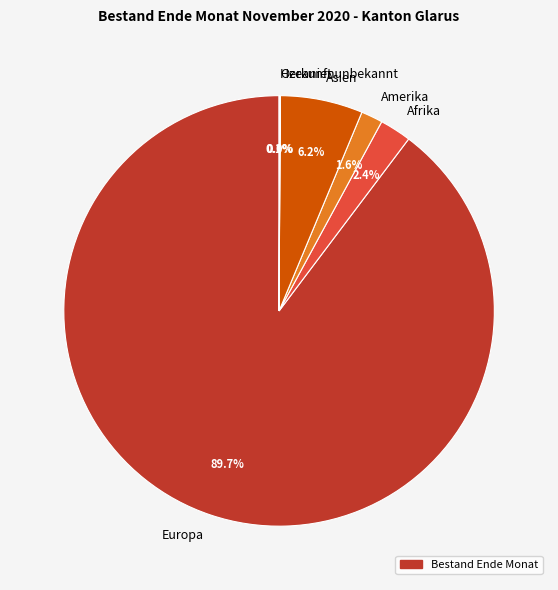

Is there a majority slice in this chart?

Yes